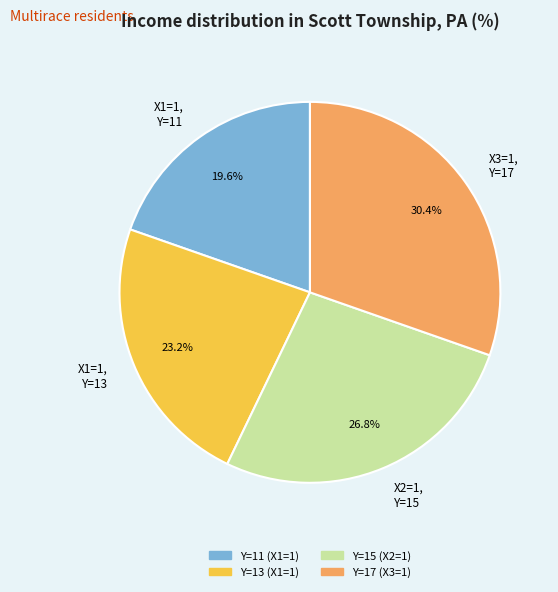

Which has a higher value, X1=1, Y=11 or X1=1, Y=13?

X1=1, Y=13